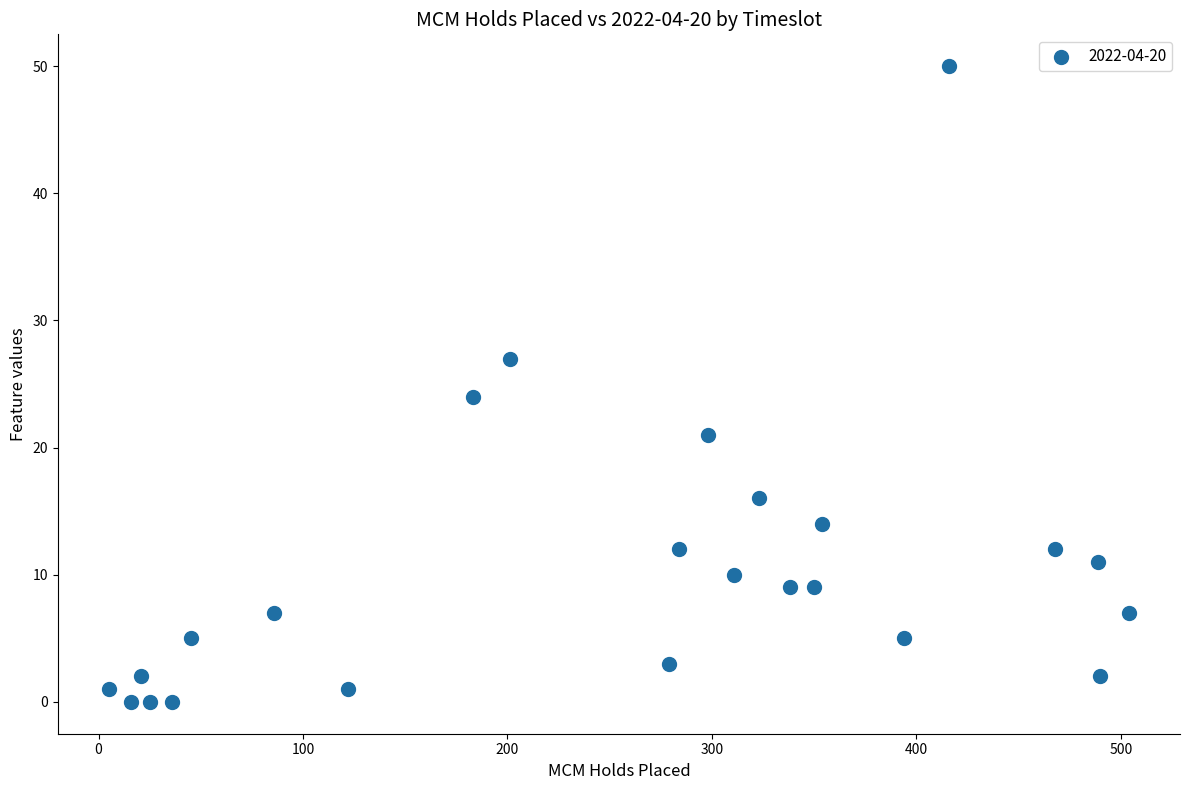

What is the range of Y values (max minus min)?

50